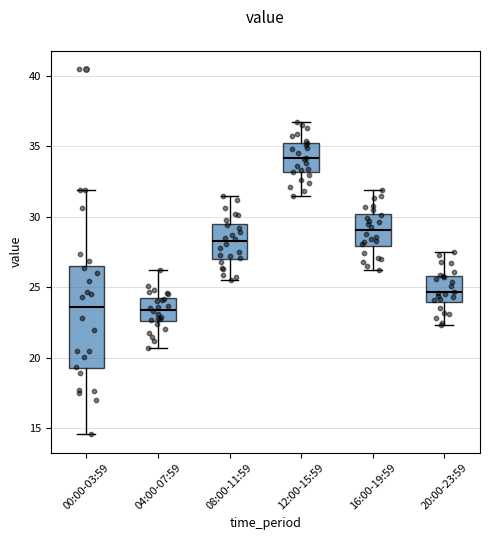

Which box's median line is the highest?

12:00-15:59